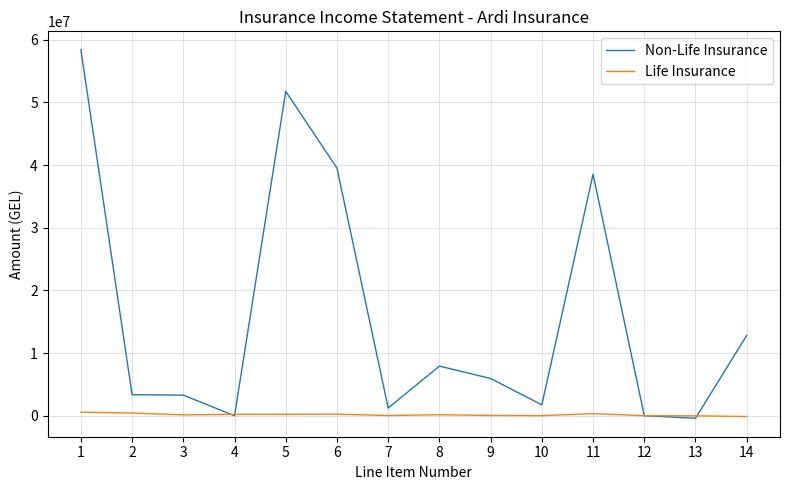

At which label is Non-Life Insurance closest to 28991185?

11